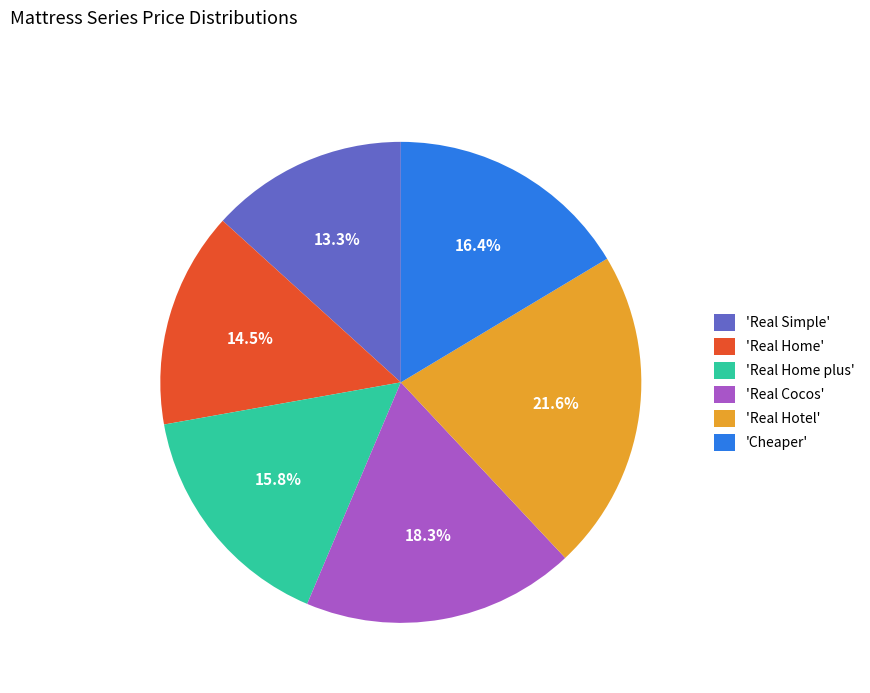

Combined, do 'Real Simple' and 'Real Home' account for over 50%?

No